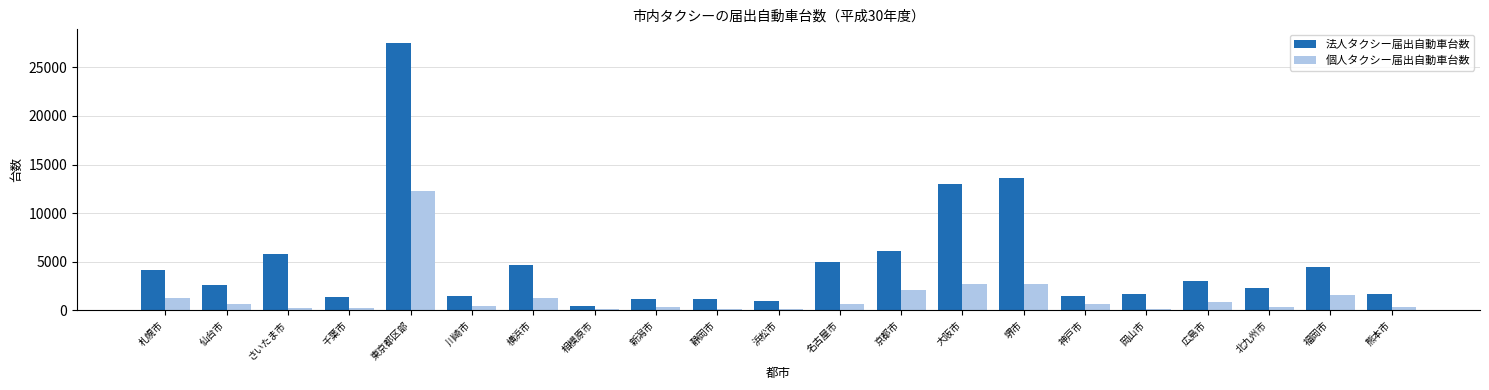

True or false: 法人タクシー届出自動車台数 has a value of 2713 at 岡山市.

False